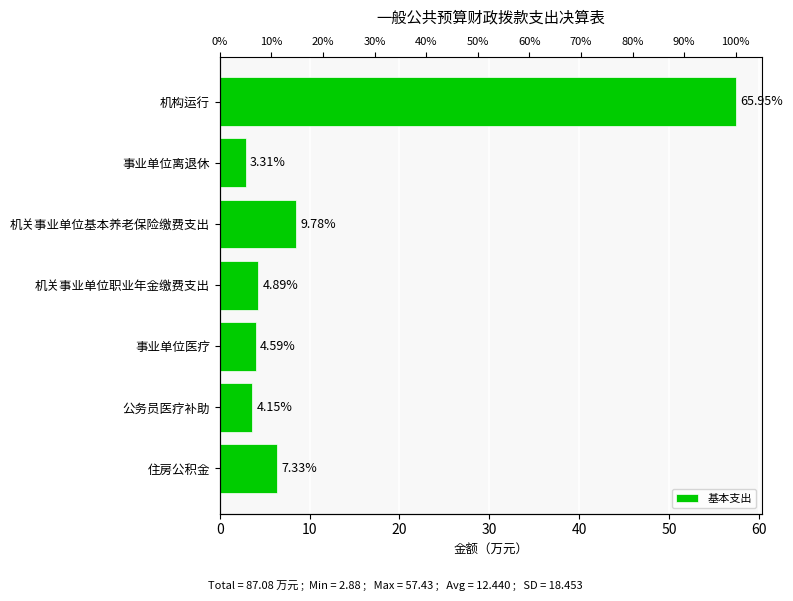

What is the smallest value displayed?

2.9